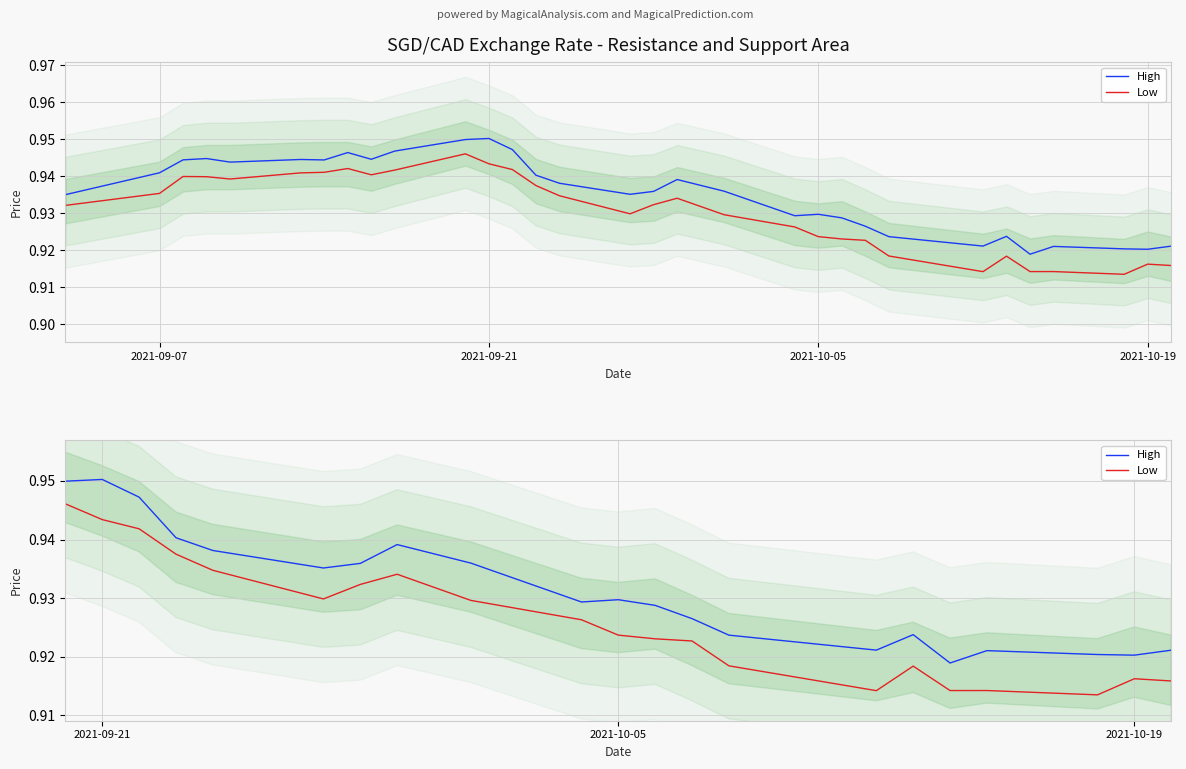

Rank the series by their maximum value, from lowest to highest.

Low, High